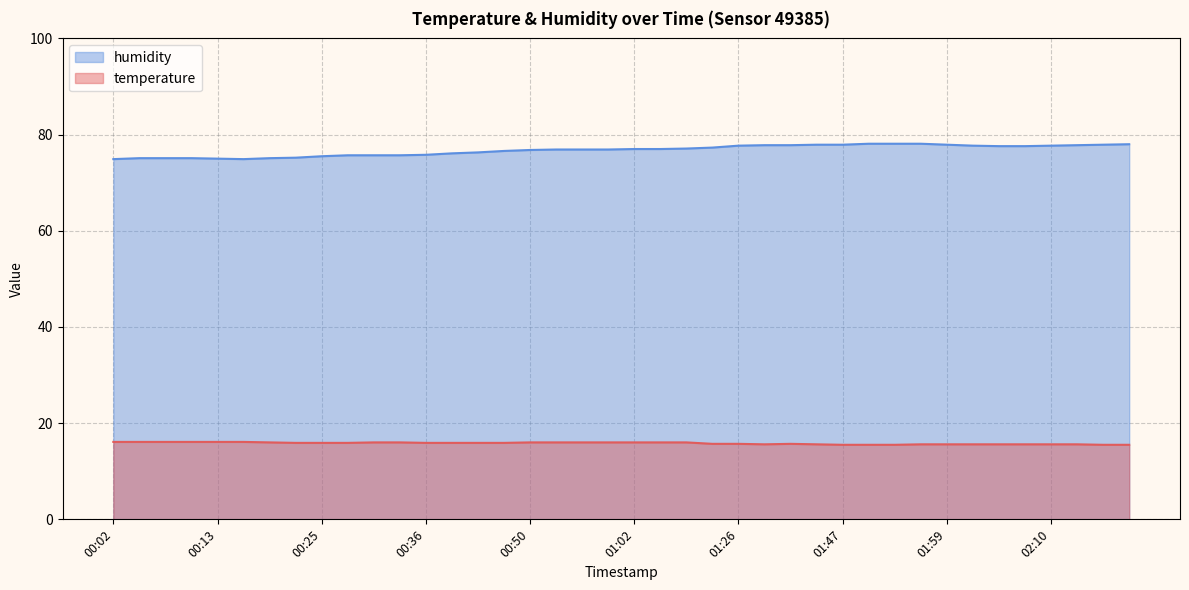

What is the difference between the highest and lowest values at 00:11?

59.0